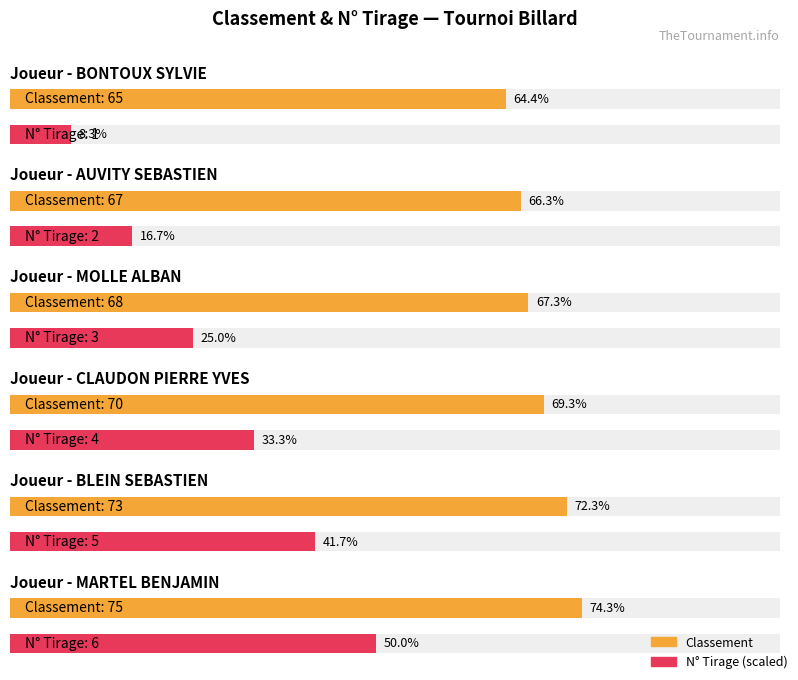

True or false: Maximum utilization has a value of 2 at AGNEL FLORENT.

False